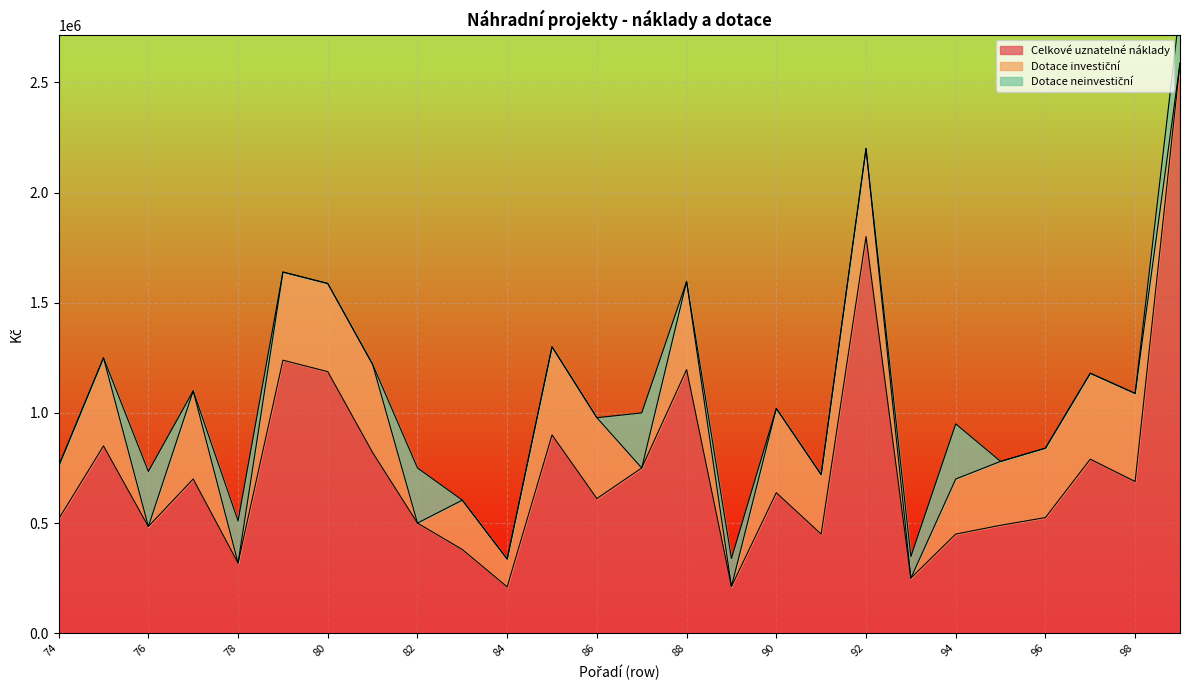

True or false: Celkové uznatelné náklady has a value of 816619.0 at 76.

False